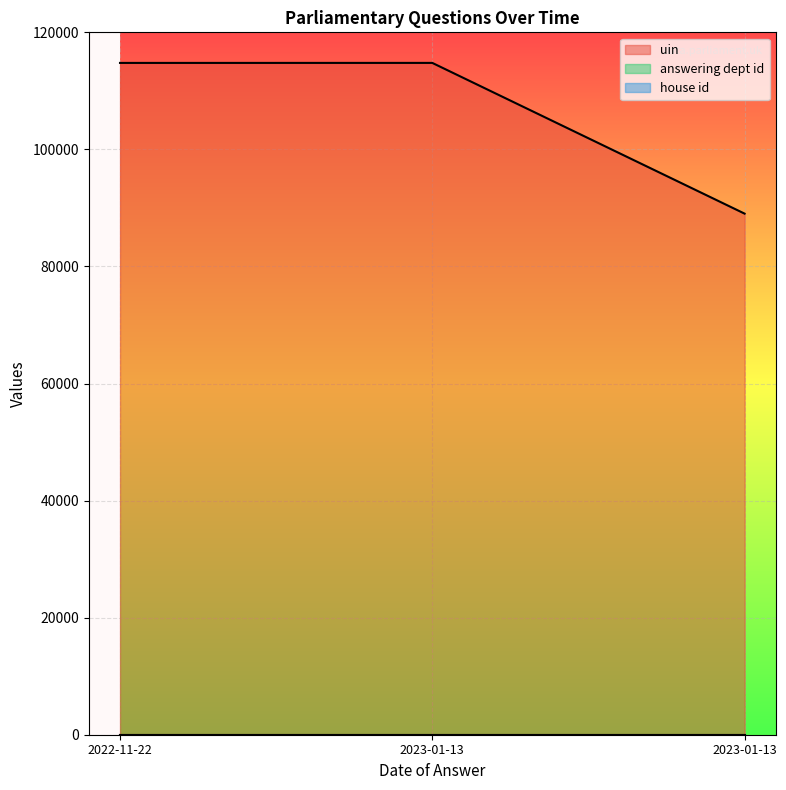

Rank the series by their maximum value, from lowest to highest.

house id, answering dept id, uin